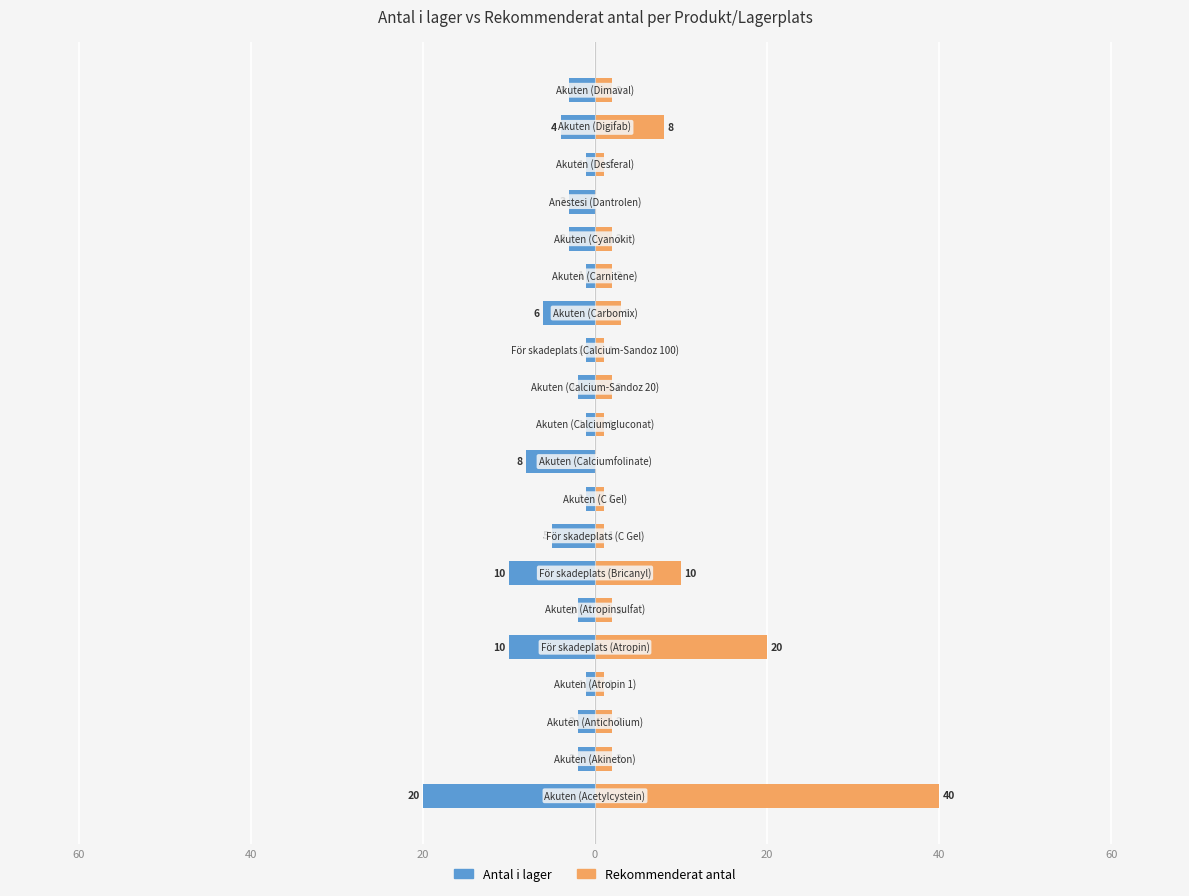

What is the difference between the maximum and second lowest values in the Rekommenderat antal series?

40